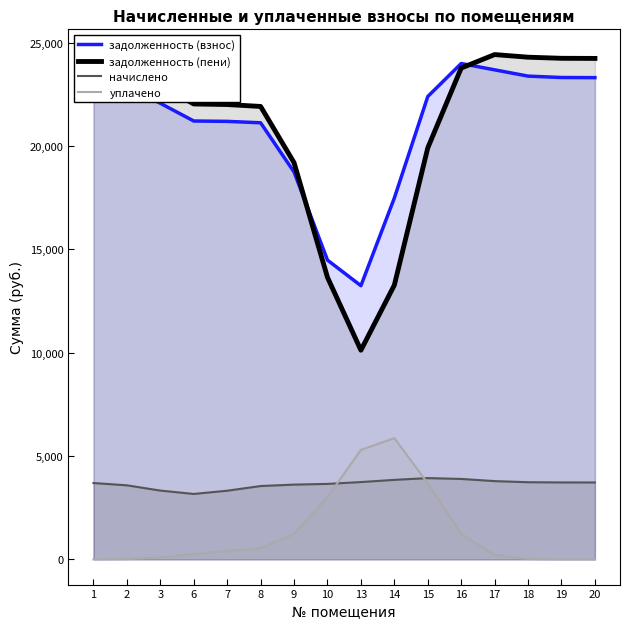

What is the sum of the задолженность (взнос) values at 8 and 6?

42333.9